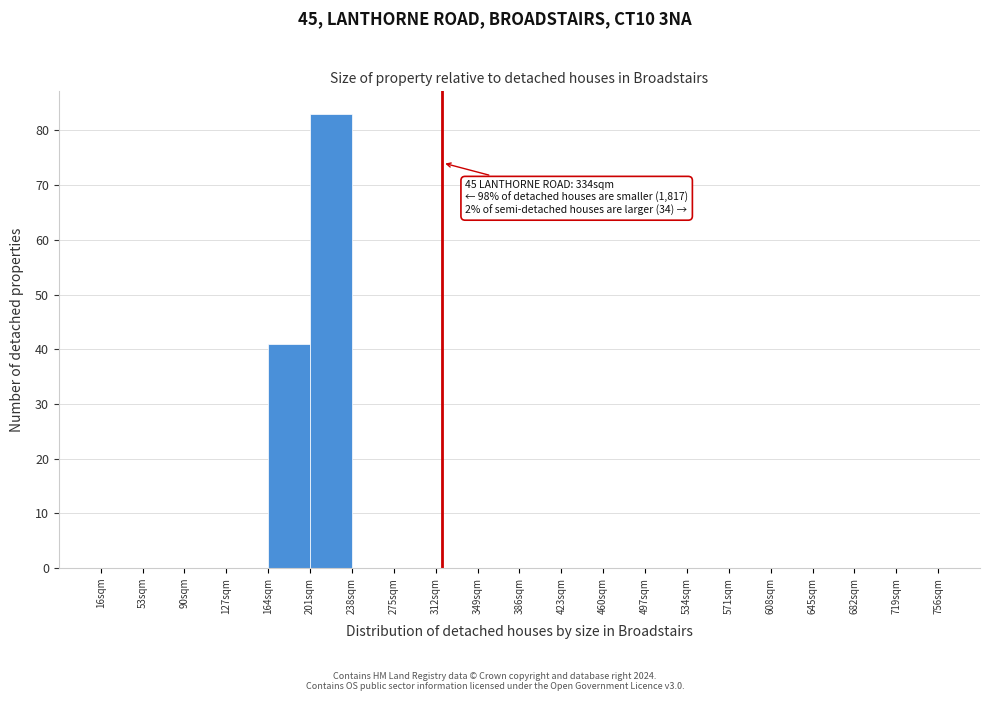

Over which range of the x-axis is the bar tallest?

201 to 238